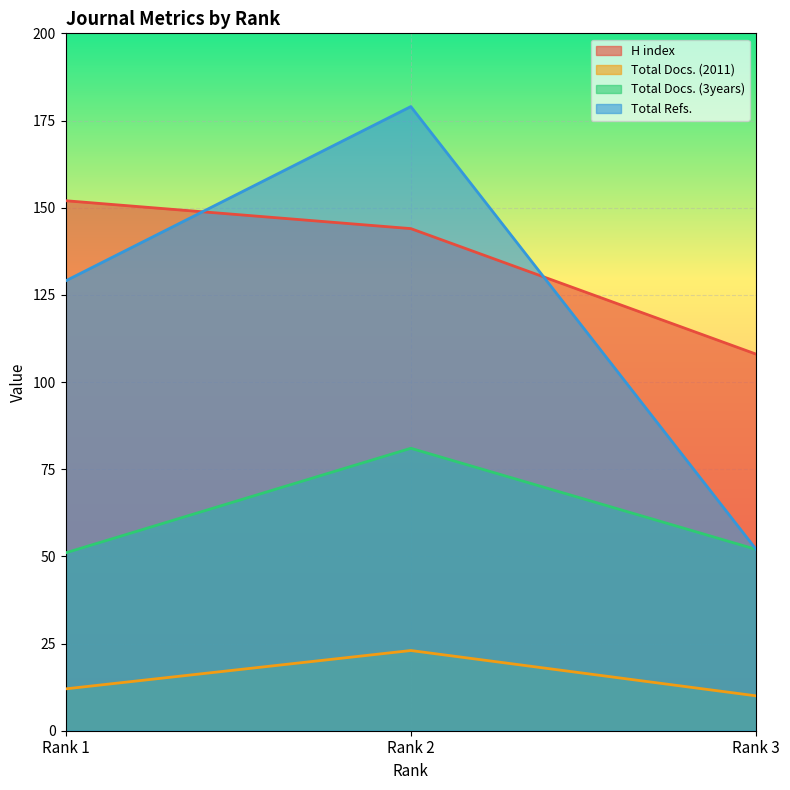

Reading left to right, what are all the values shown in this chart?

H index: 152	144	108
Total Docs. (2011): 12	23	10
Total Docs. (3years): 51	81	52
Total Refs.: 129	179	52